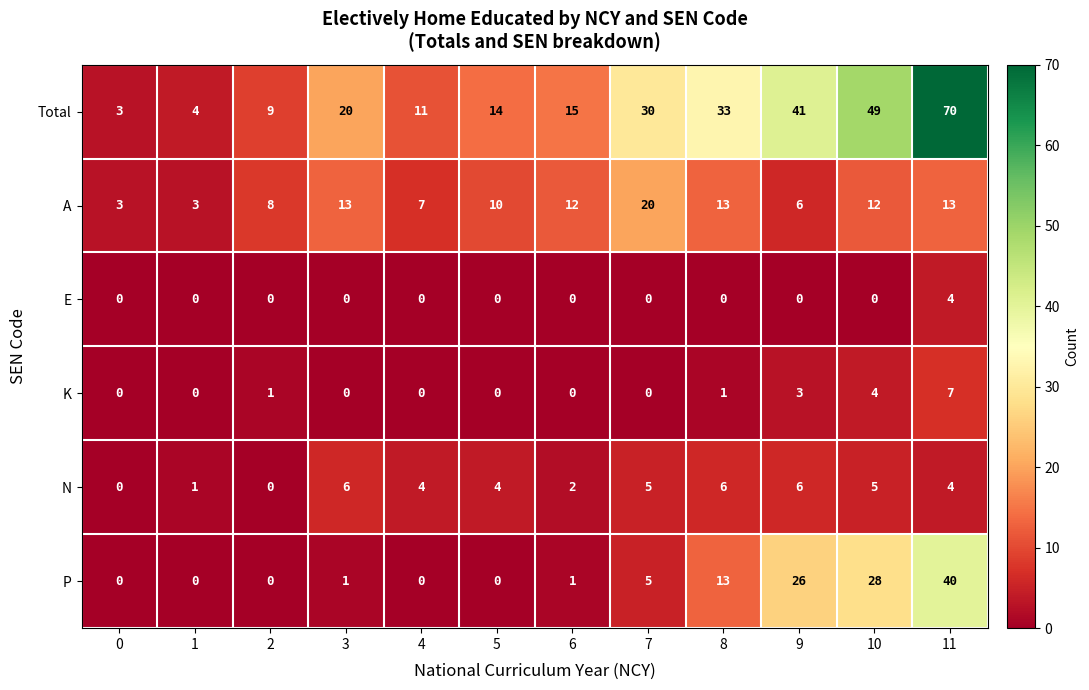

At which category is the sum across all series the highest?

11